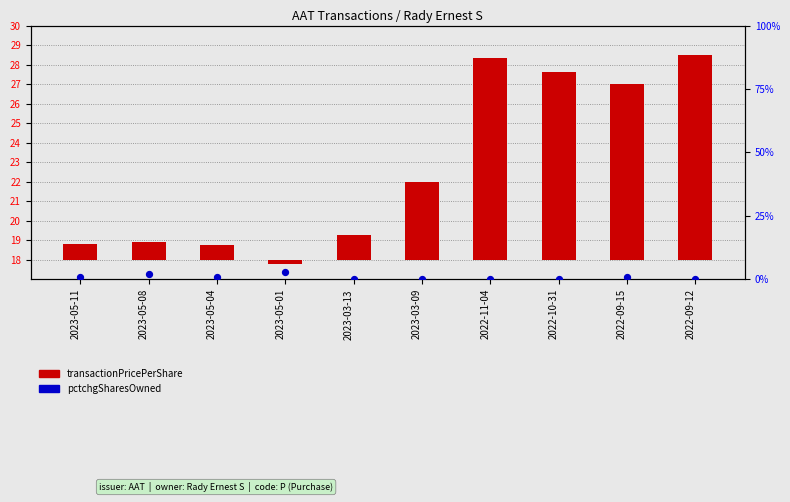

Which series has the largest total across all categories?

transactionPricePerShare